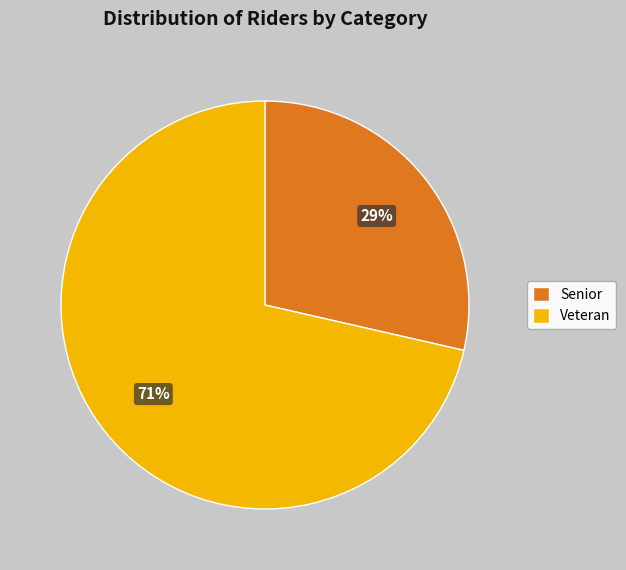

How many slices are in this pie chart?

2